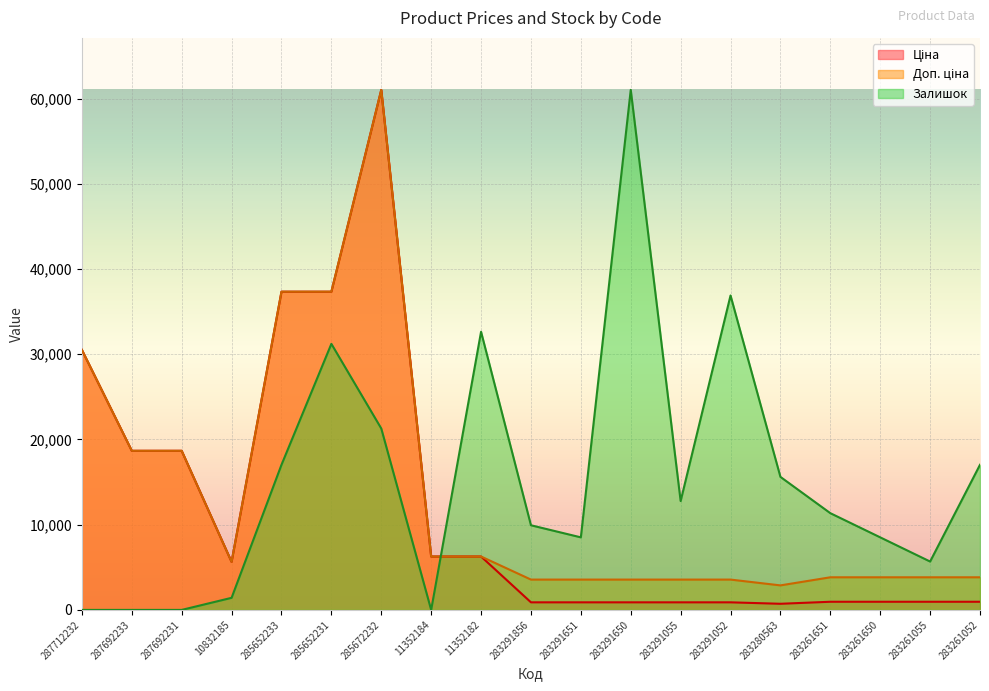

At which category does Доп. ціна reach its first local peak?

285672232